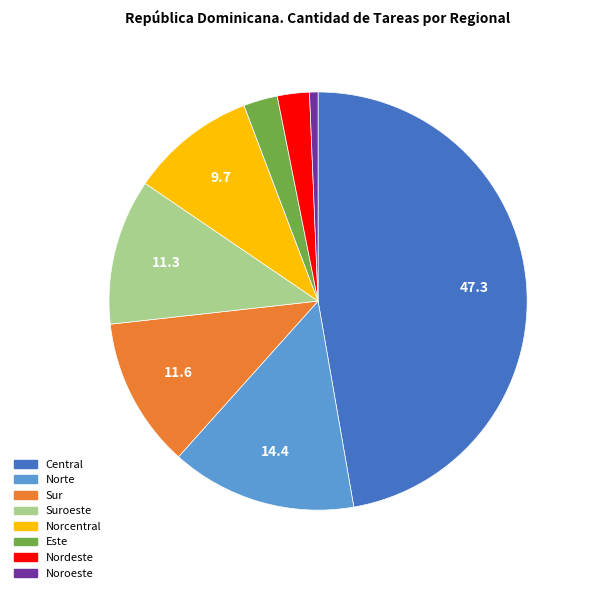

Does any single category account for the majority?

No